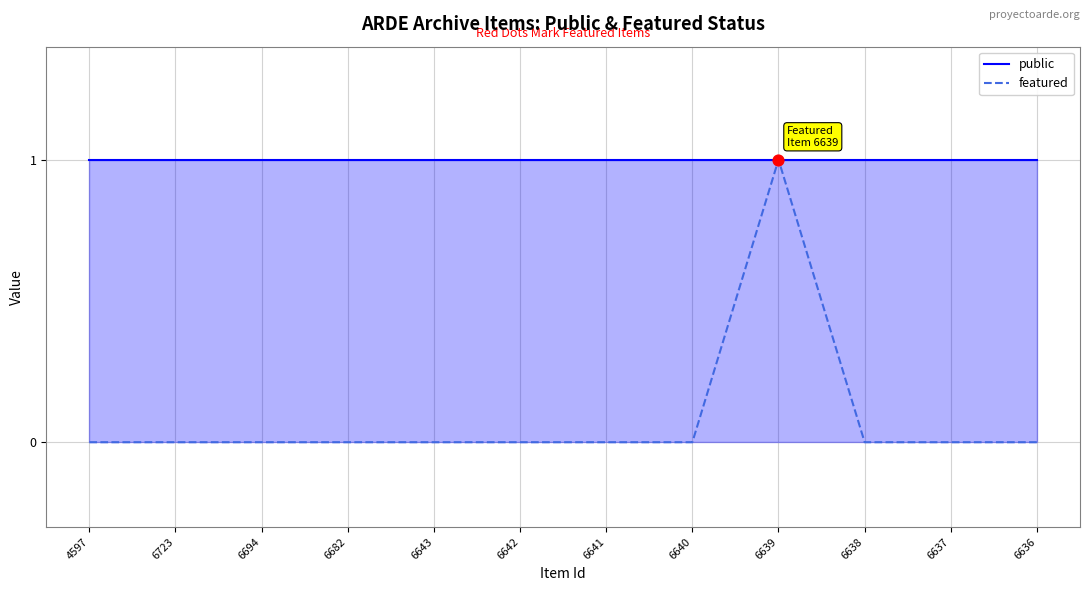

What are all the series names shown in the legend?

public, featured